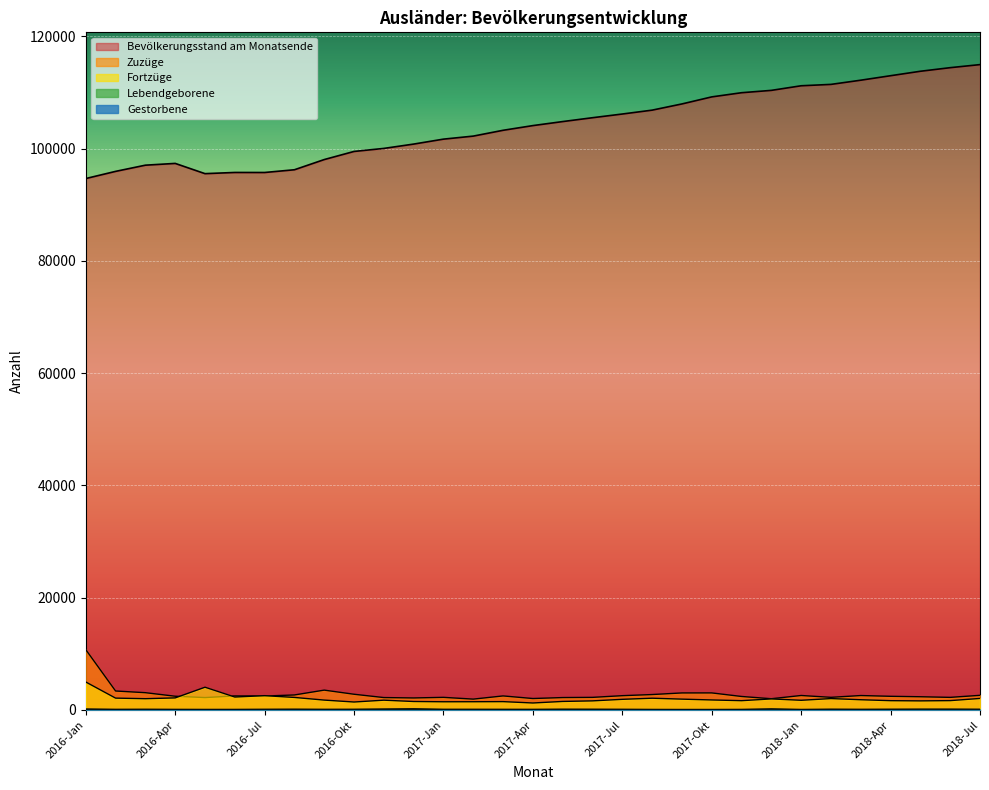

Between 2016-Mai and 2017-Jan, which is larger?

2017-Jan